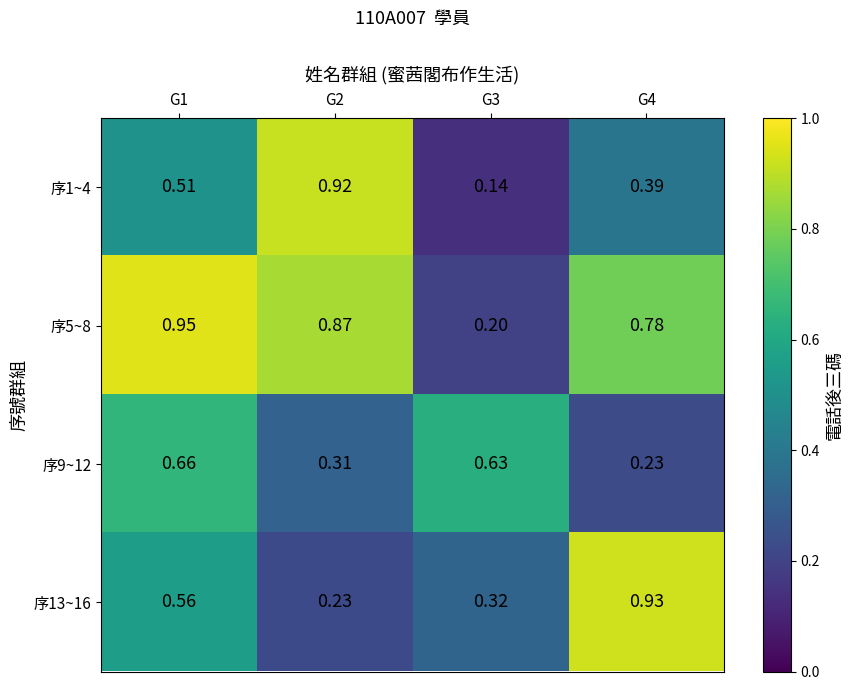

Is the value of 序13~16 at G4 greater than the value of 序9~12 at G3?

Yes